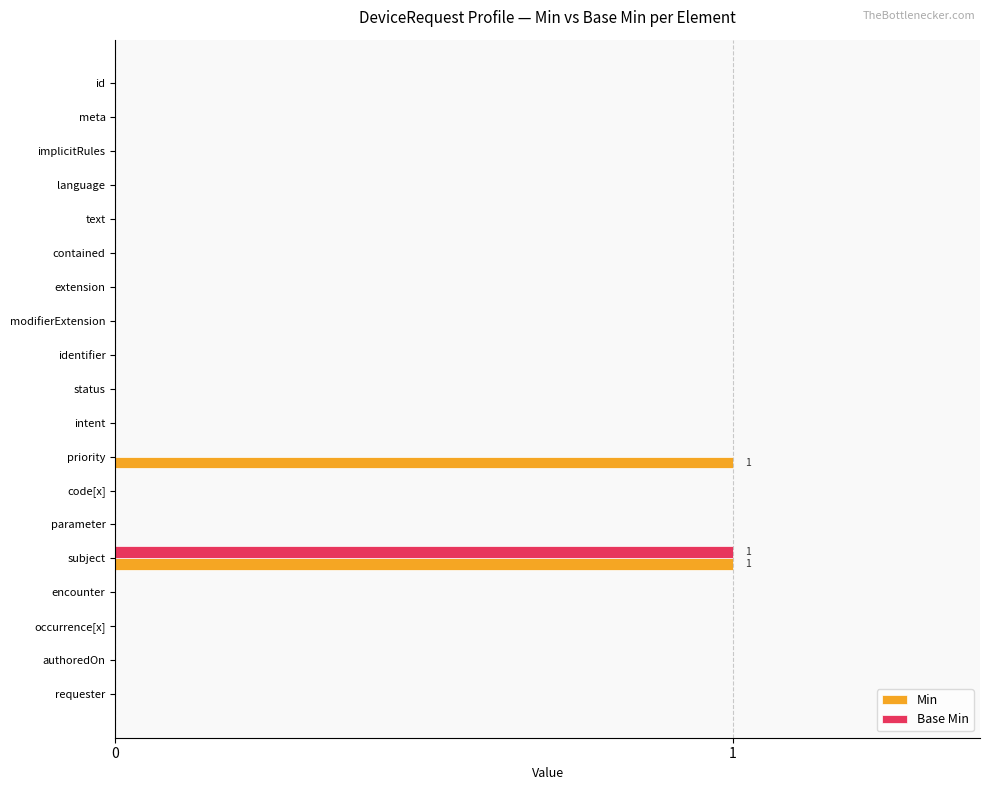

At which category is the sum across all series the highest?

subject